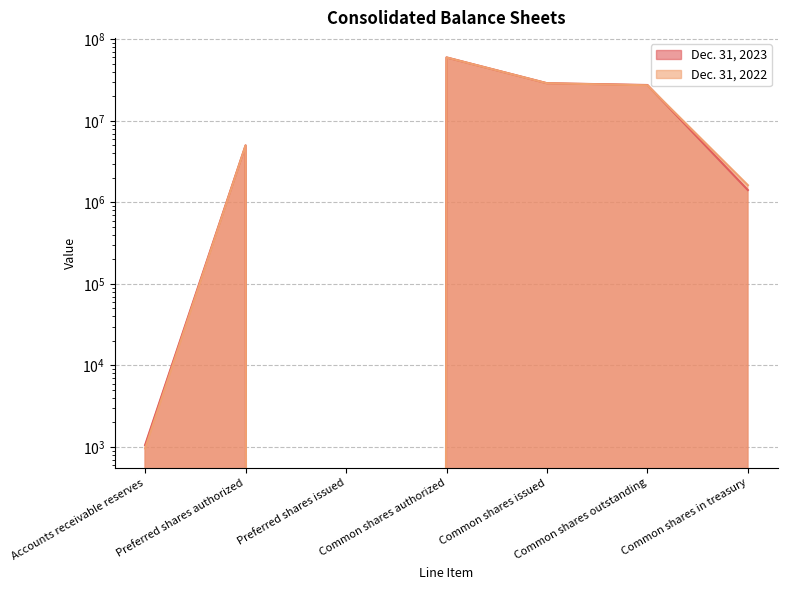

Is the value of Dec. 31, 2022 at Accounts receivable reserves greater than the value of Dec. 31, 2023 at Preferred shares issued?

Yes